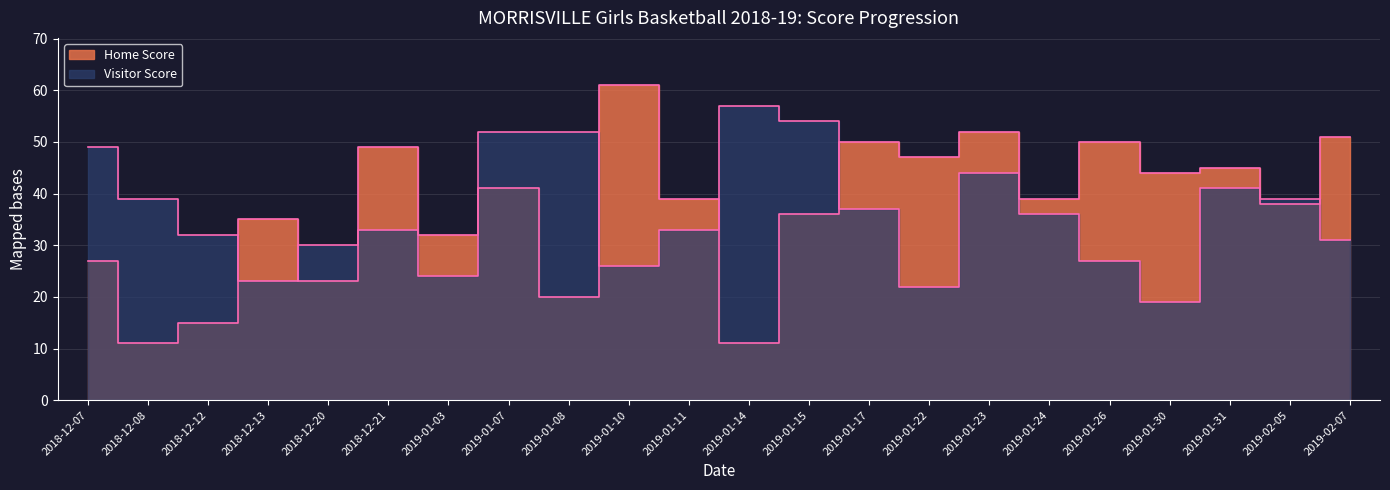

True or false: Visitor Score has more than 2 points higher than both neighbors.

True